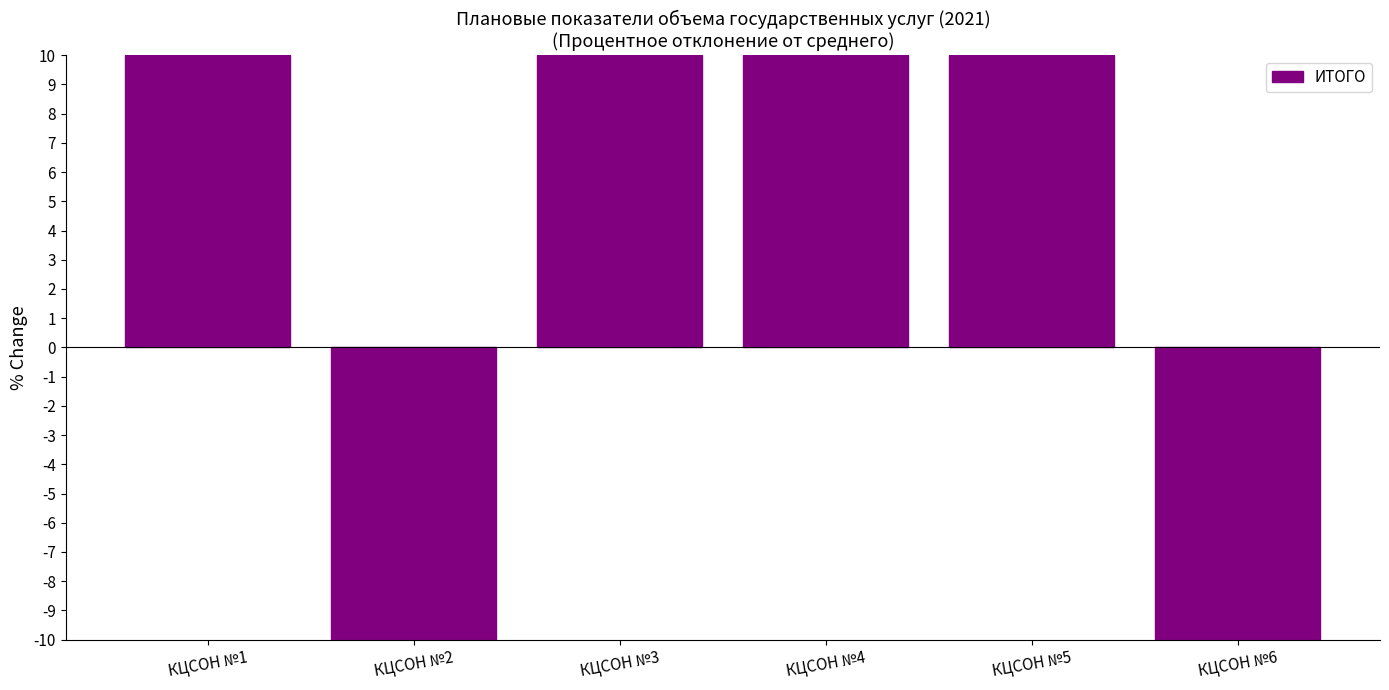

Are the bars horizontal?

No